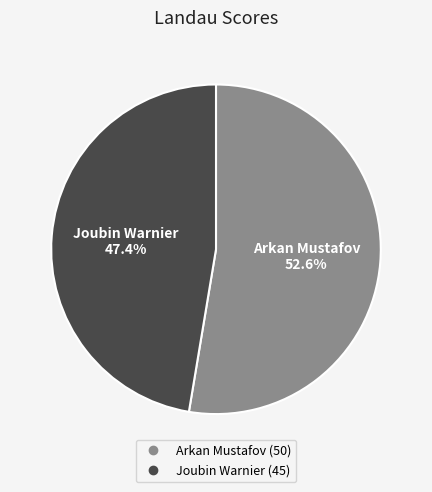

To the nearest percent, what portion does Arkan Mustafov represent?

53%